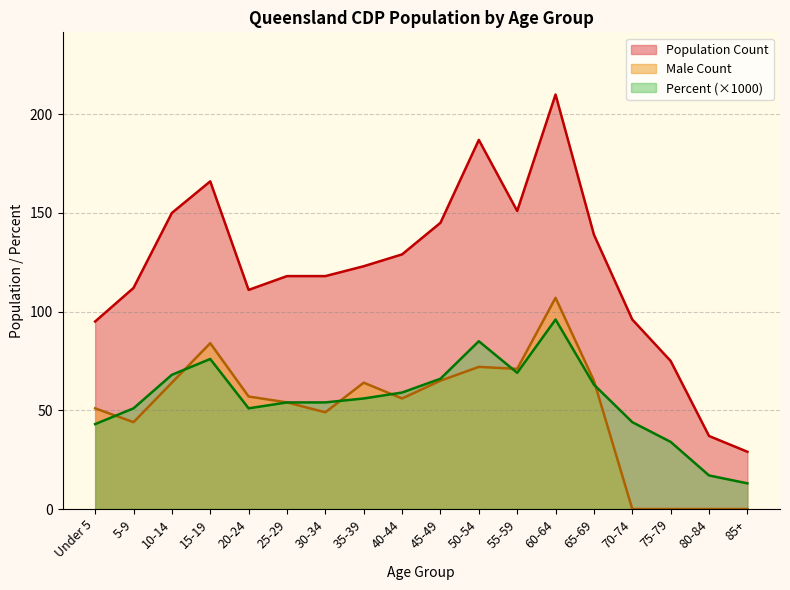

The Percent series shows 14 at 55-59. True or false?

False